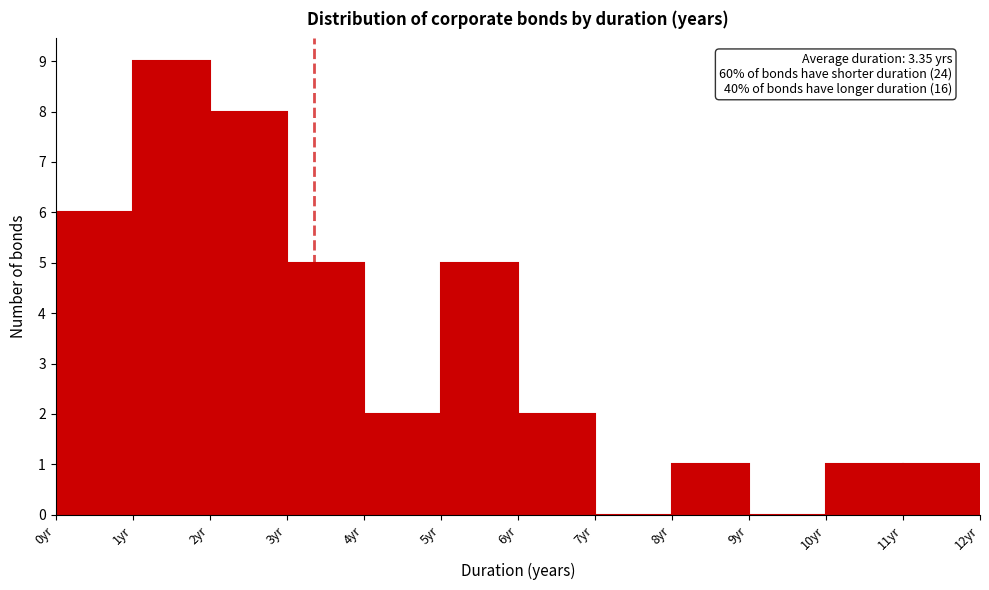

Which range on the x-axis has the tallest bar?

1 to 2